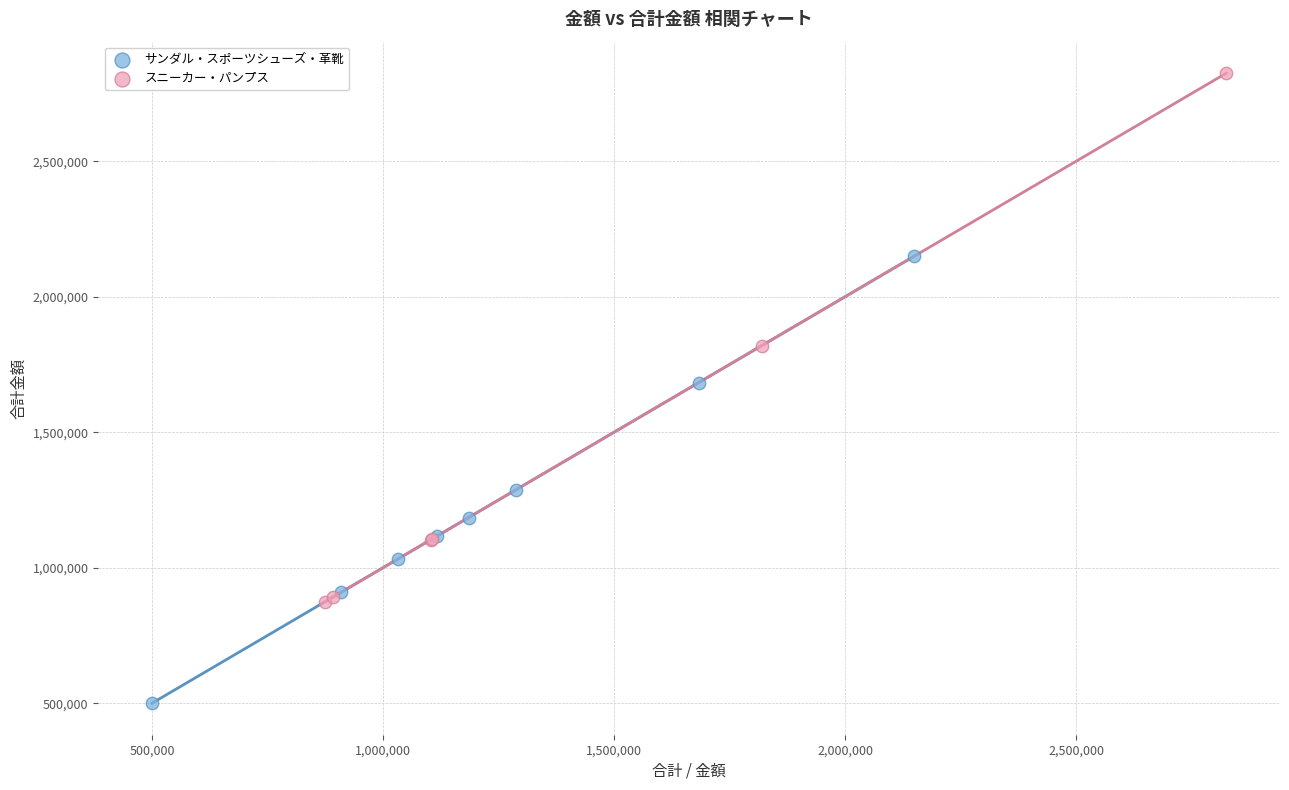

Which series reaches the maximum Y coordinate?

スニーカー・パンプス